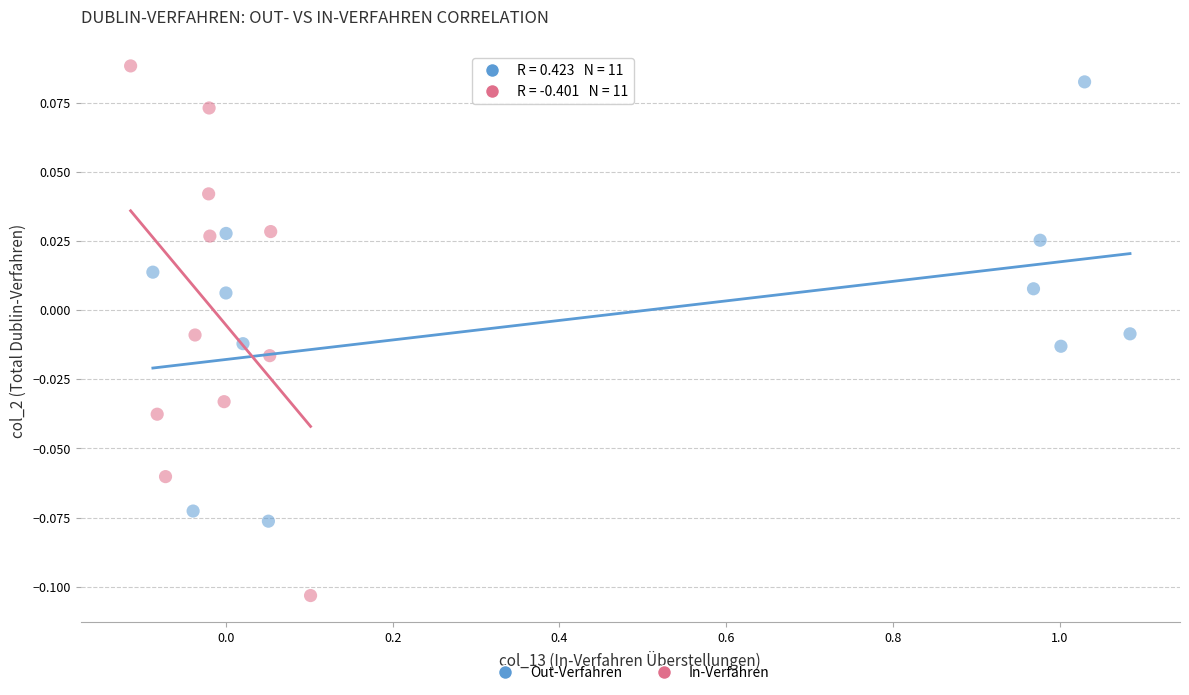

Which series contains the lowest Y value?

In-Verfahren